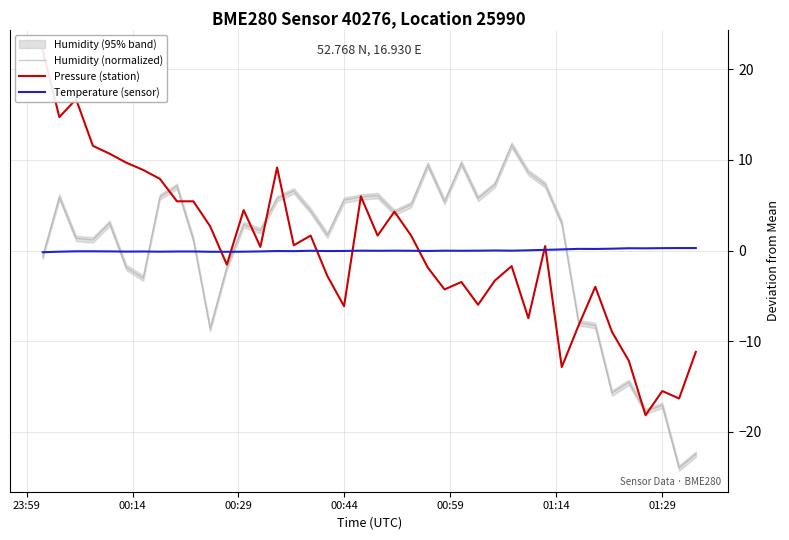

What is the lowest value of the Humidity (normalized) series?

-24.0